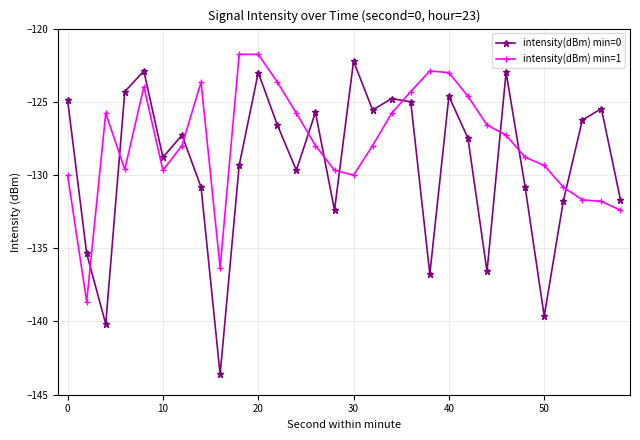

Is this an area chart (filled region under the line)?

No